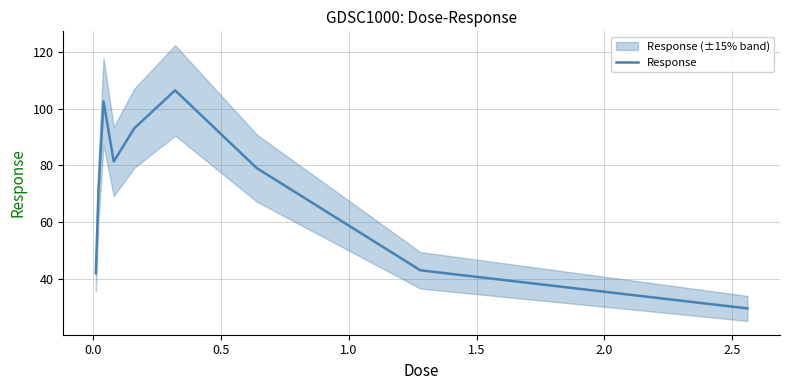

What is the minimum value for Response?

29.5